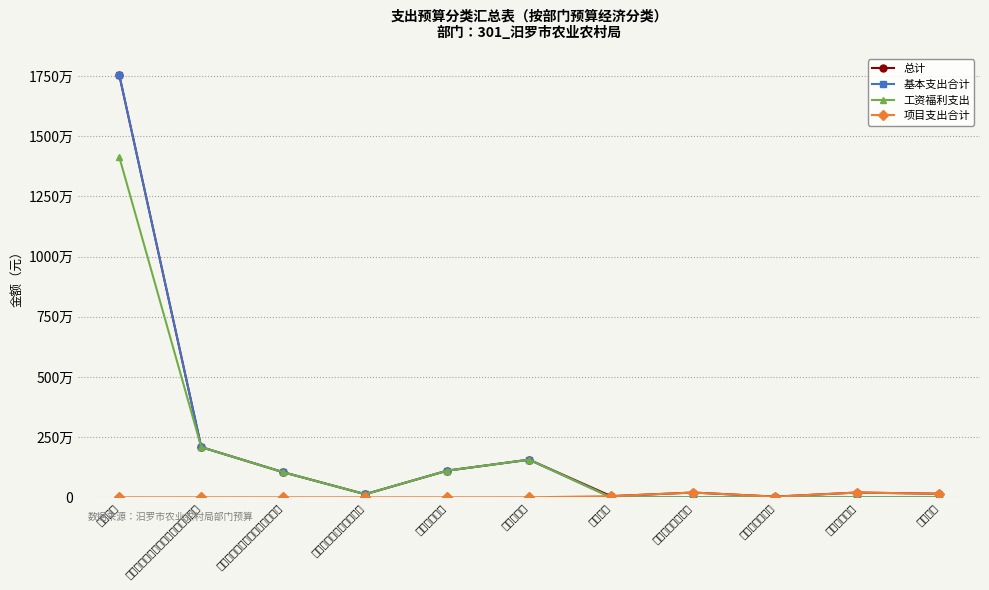

Is the value of 总计 at 执法监管 greater than the value of 工资福利支出 at 行政单位医疗?

No